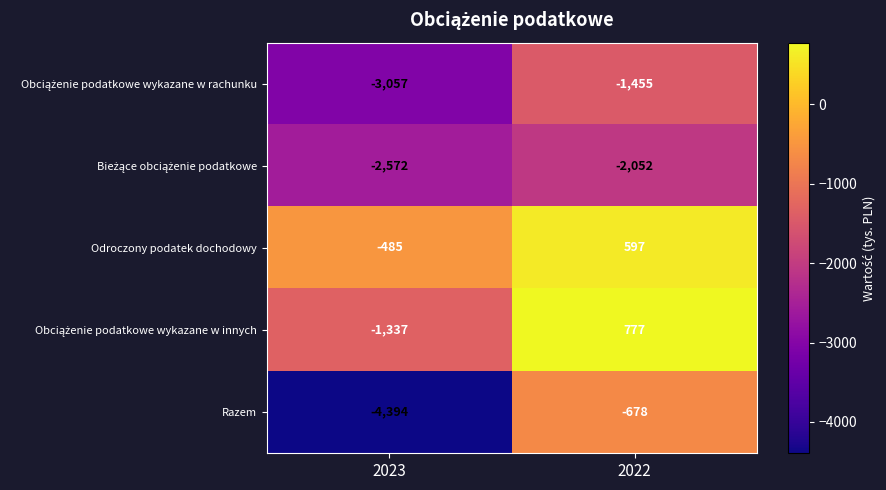

What is the sum of all Razem values?

-5072